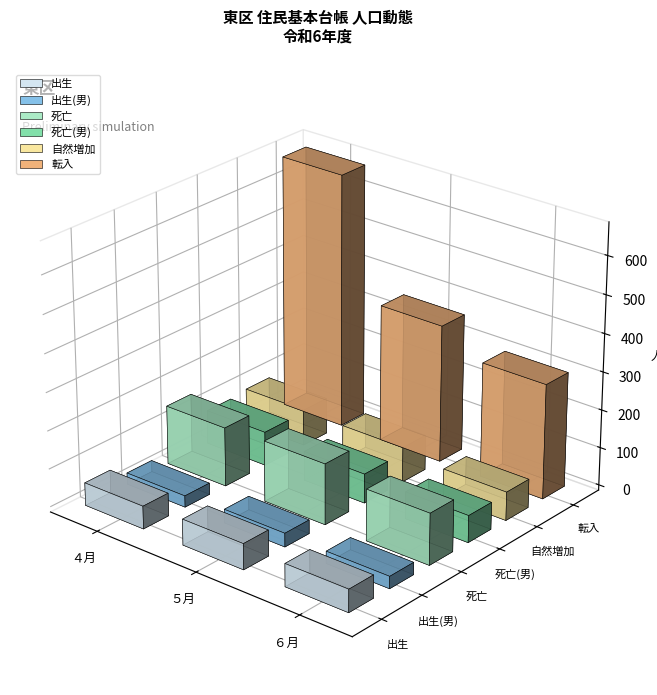

Which series has the largest total across all categories?

転入